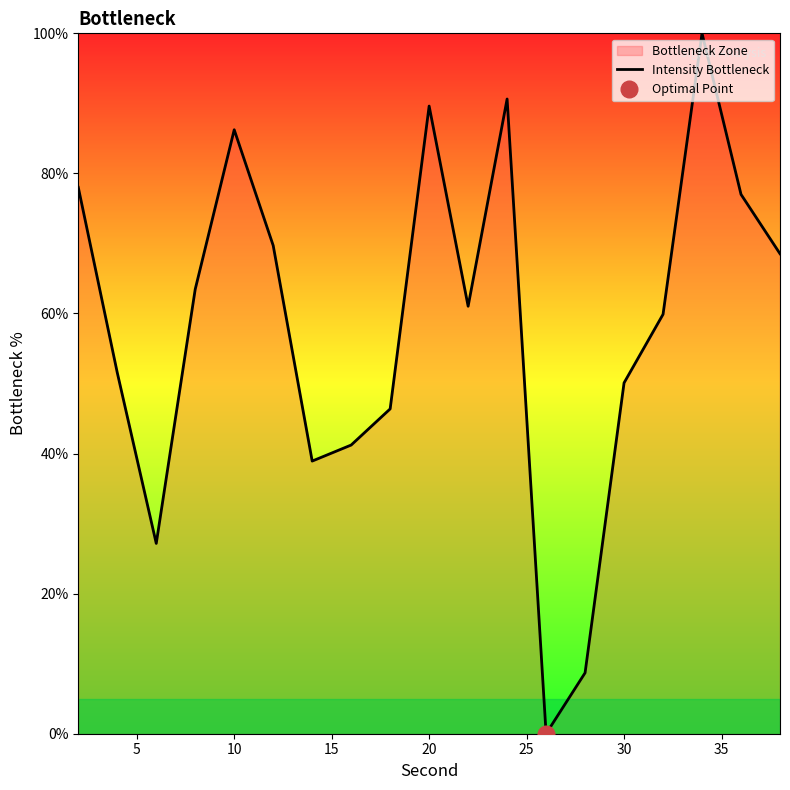

How many data points are less than 61?

9